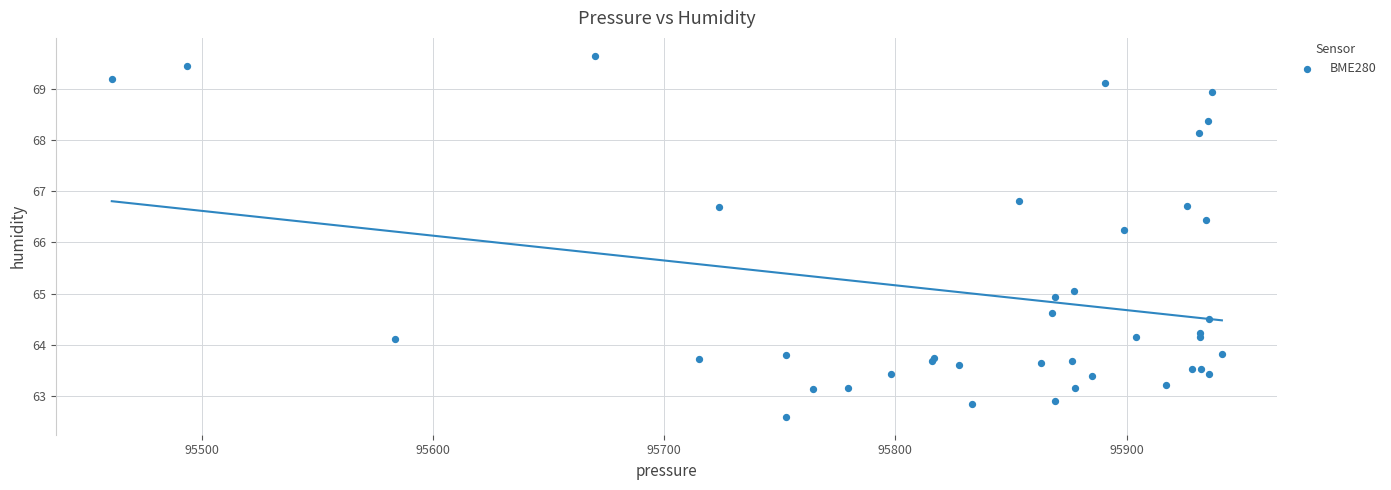

What Y value in the scatter plot is closest to 66?

66.2